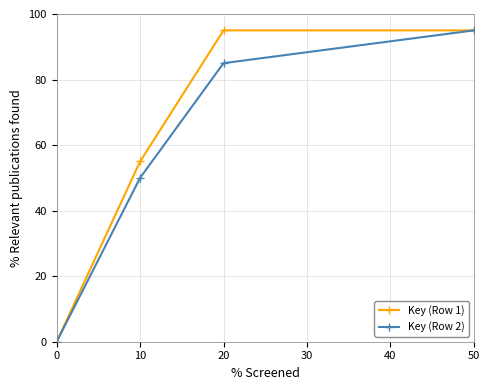

Rank the series at 20 from highest to lowest value.

Key (Row 1), Key (Row 2)